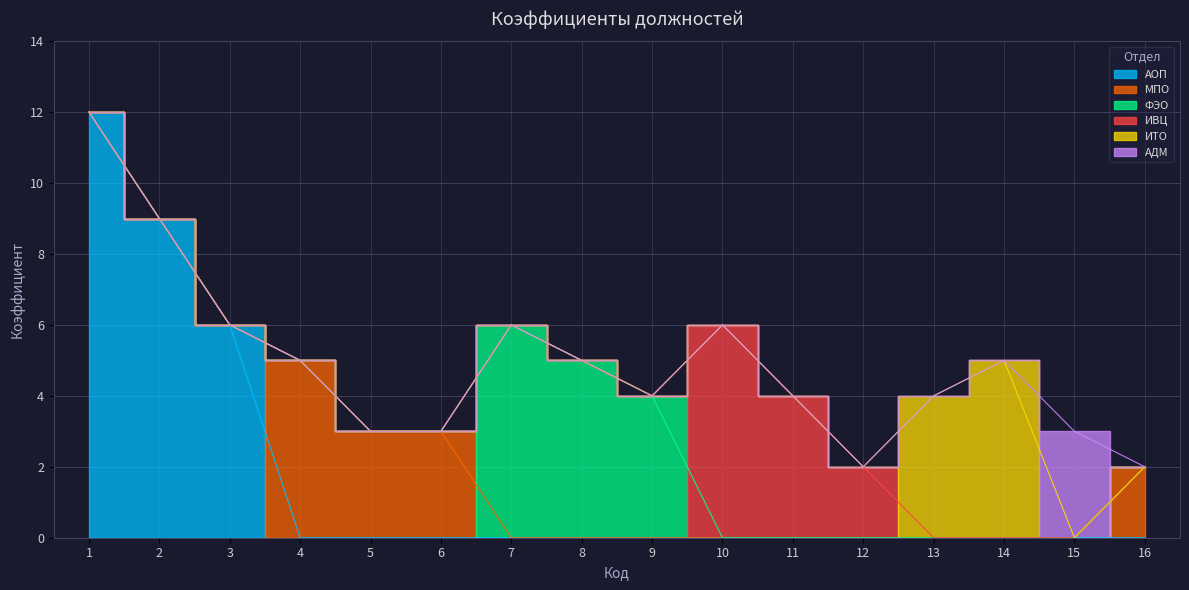

Which has a higher value, 5 or 13?

13